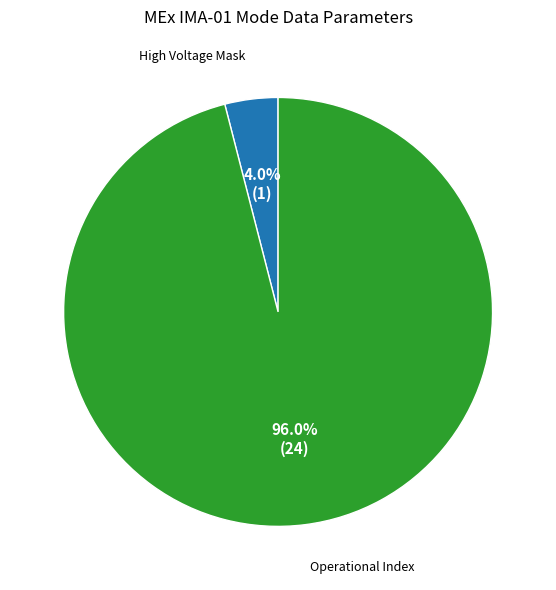

Is there a majority slice in this chart?

Yes